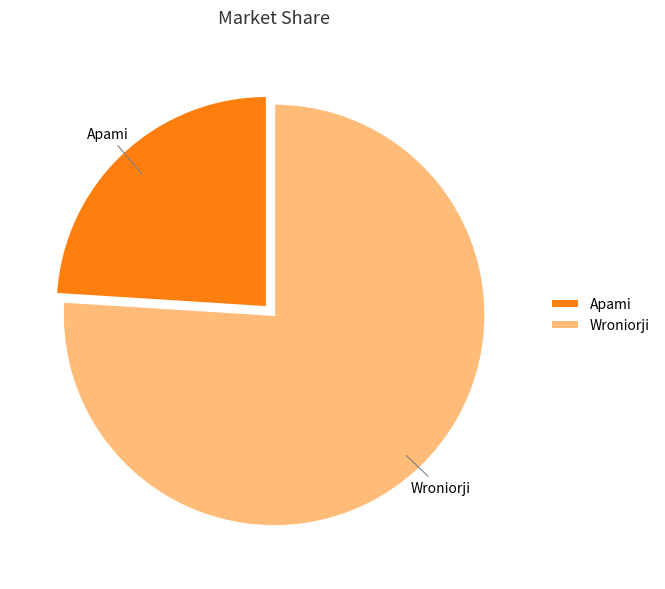

Rank the categories by value from lowest to highest.

Apami, Wroniorji